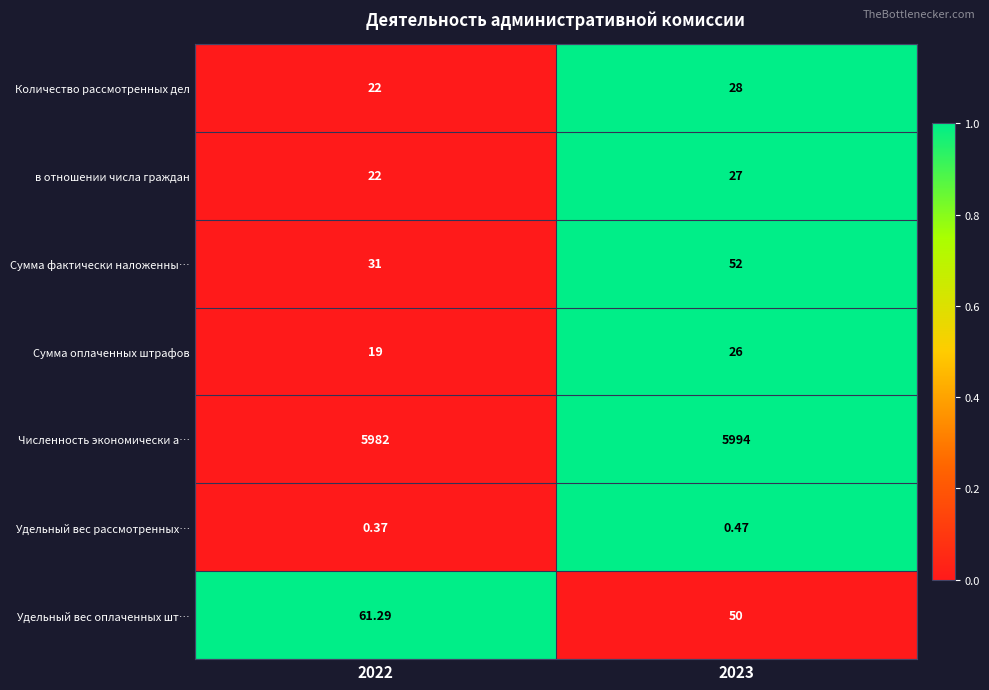

Between 2022 and 2023, which series saw the biggest shift?

Сумма фактически наложенны…